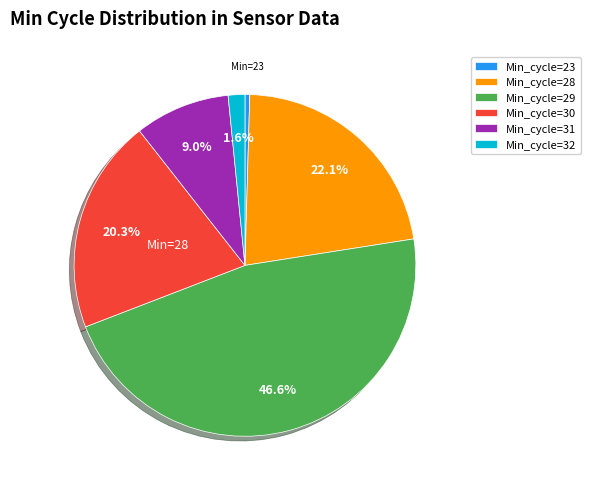

Between Min_cycle=28 and Min_cycle=31, which is larger?

Min_cycle=28